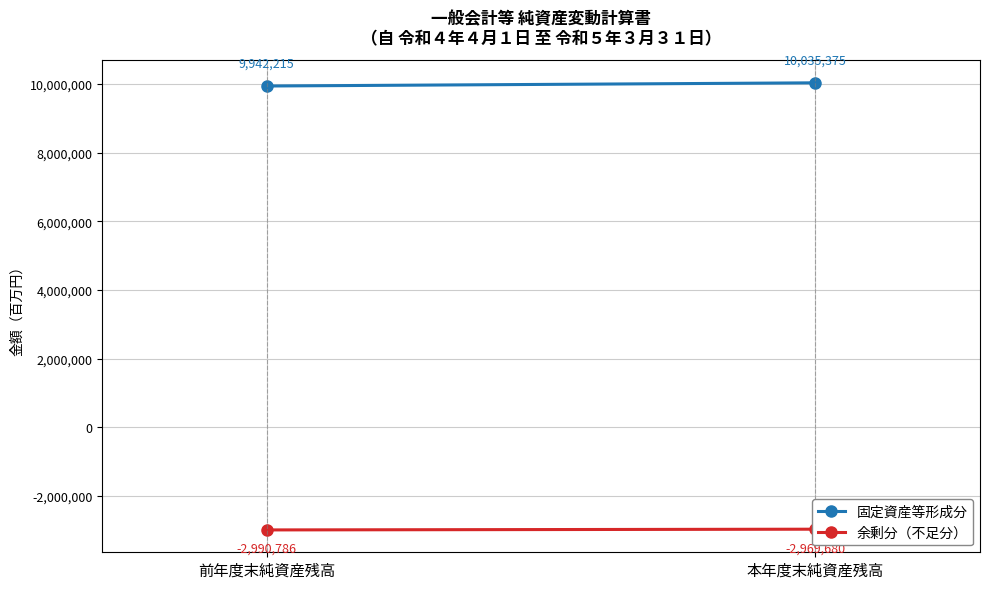

At which label is 余剰分（不足分） closest to -2980233?

前年度末純資産残高